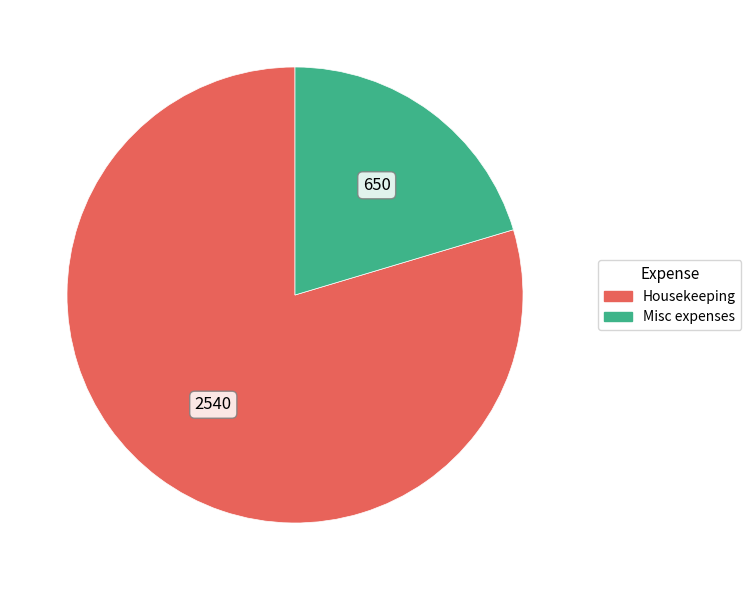

What is the smallest slice in the pie chart?

Misc expenses